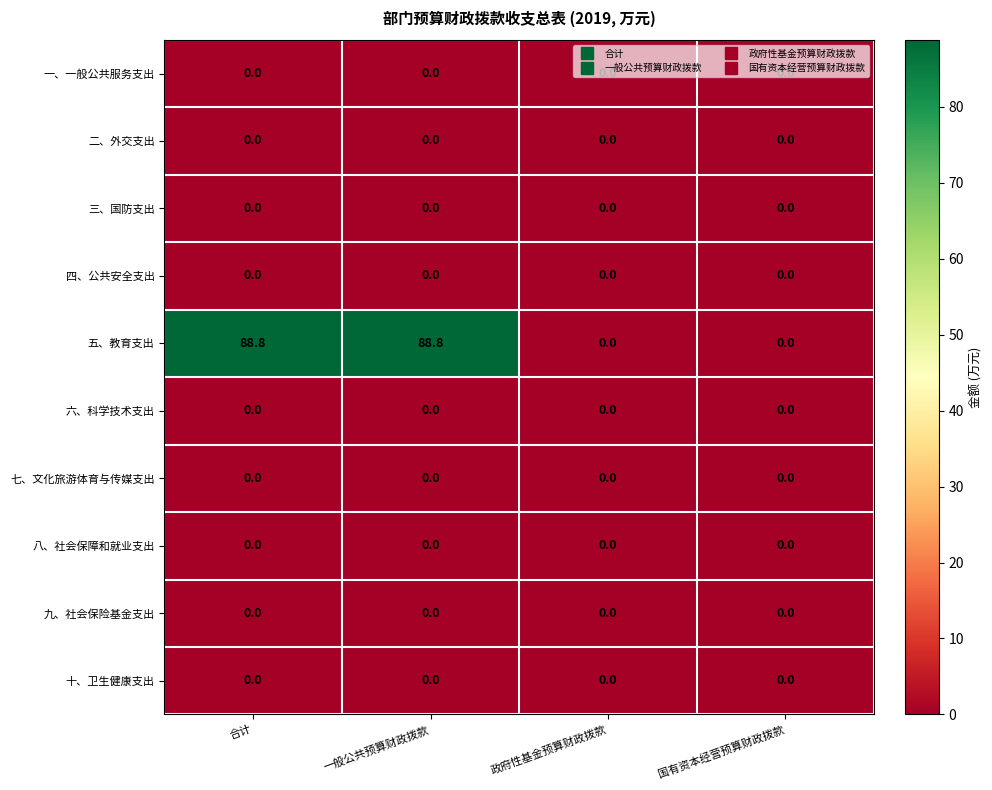

What is the total value across all series at 一般公共预算财政拨款?

88.8